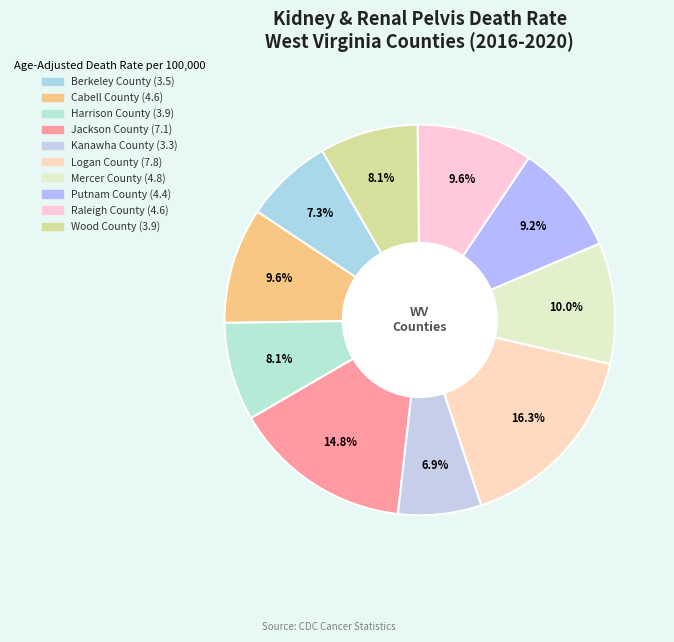

To the nearest percent, what is the difference between the largest and smallest slice percentages?

9%